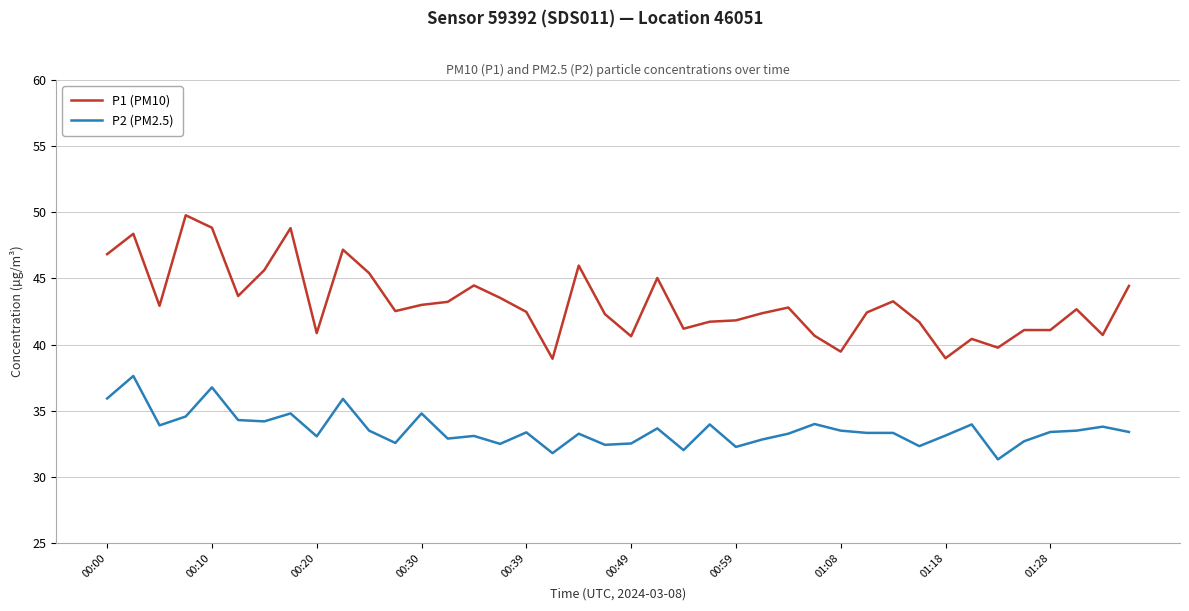

What is the difference between the maximum and minimum values in the P2 (PM2.5) series?

6.3